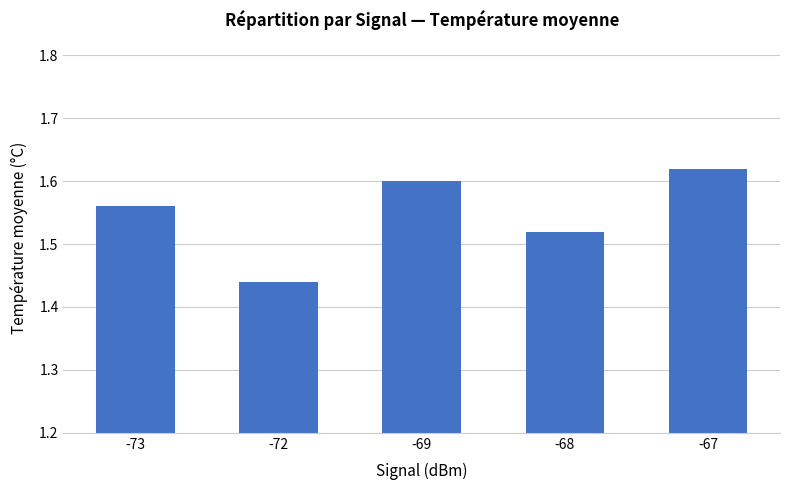

The value at -68 is 2.5. True or false?

False